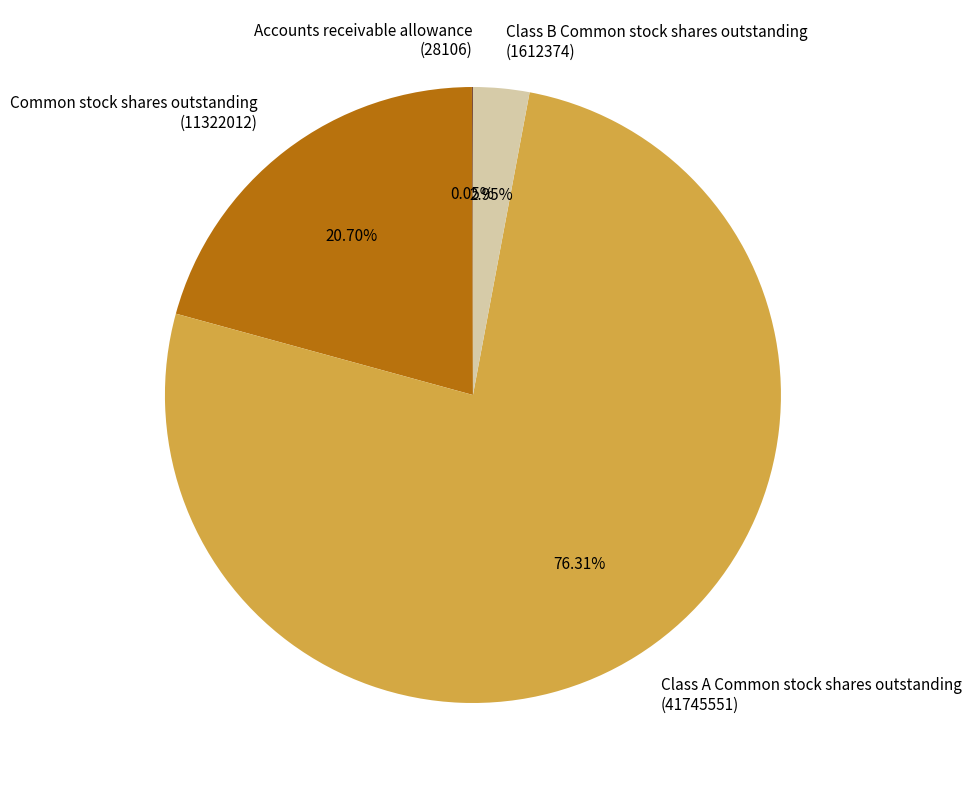

Which slice is the largest?

Class A Common stock shares outstanding (41745551)